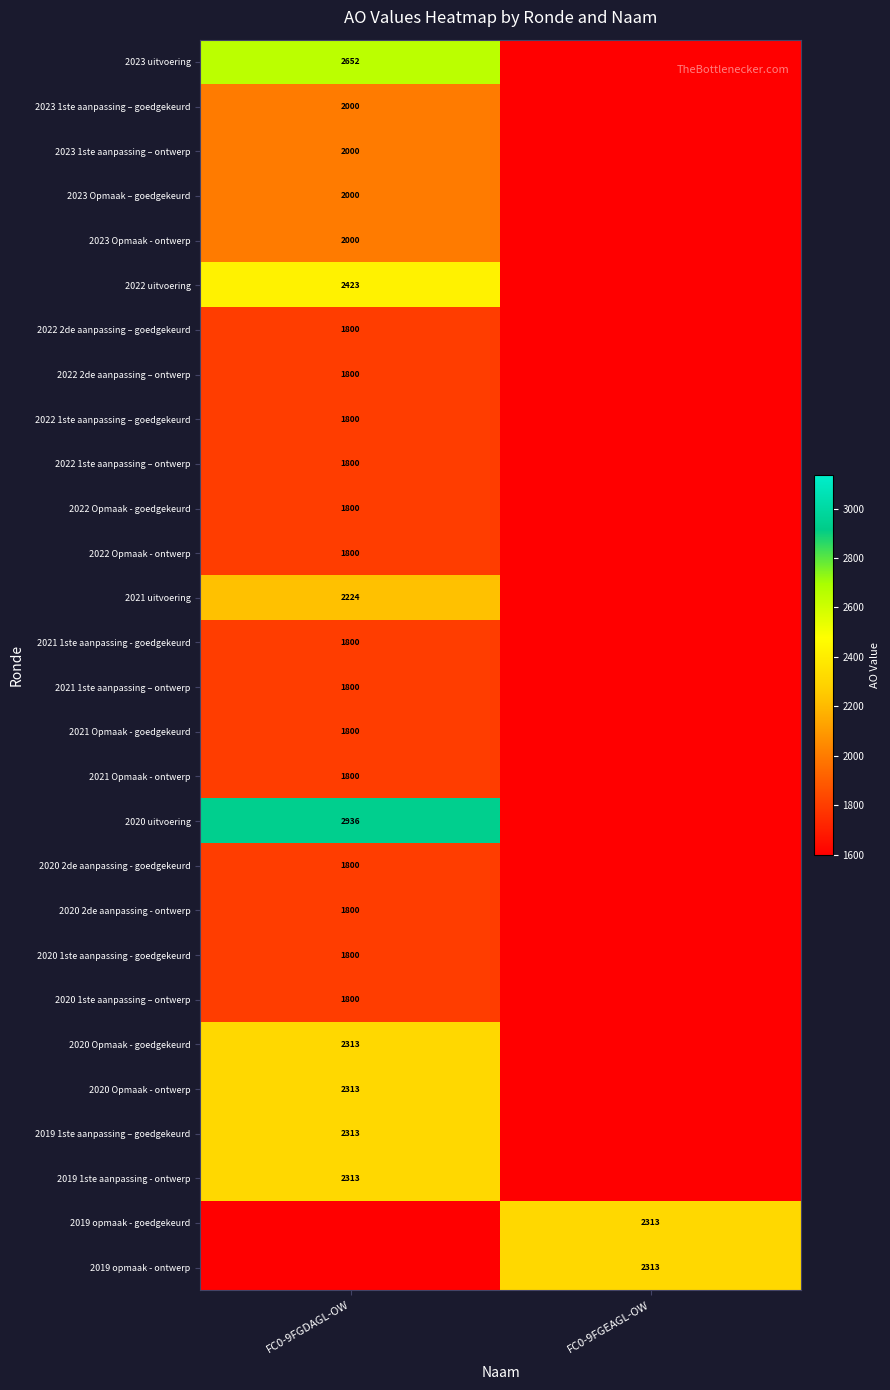

What is the total value across all series at FC0-9FGDAGL-OW?

52687